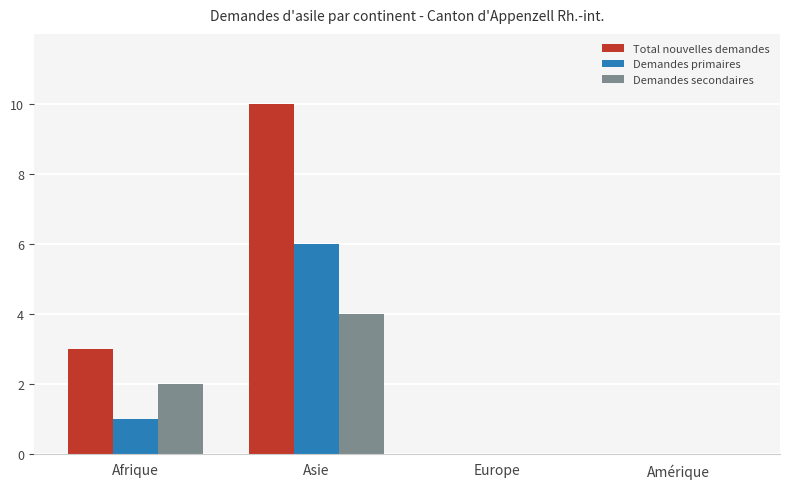

Where is Demandes primaires nearest to the value 3?

Afrique